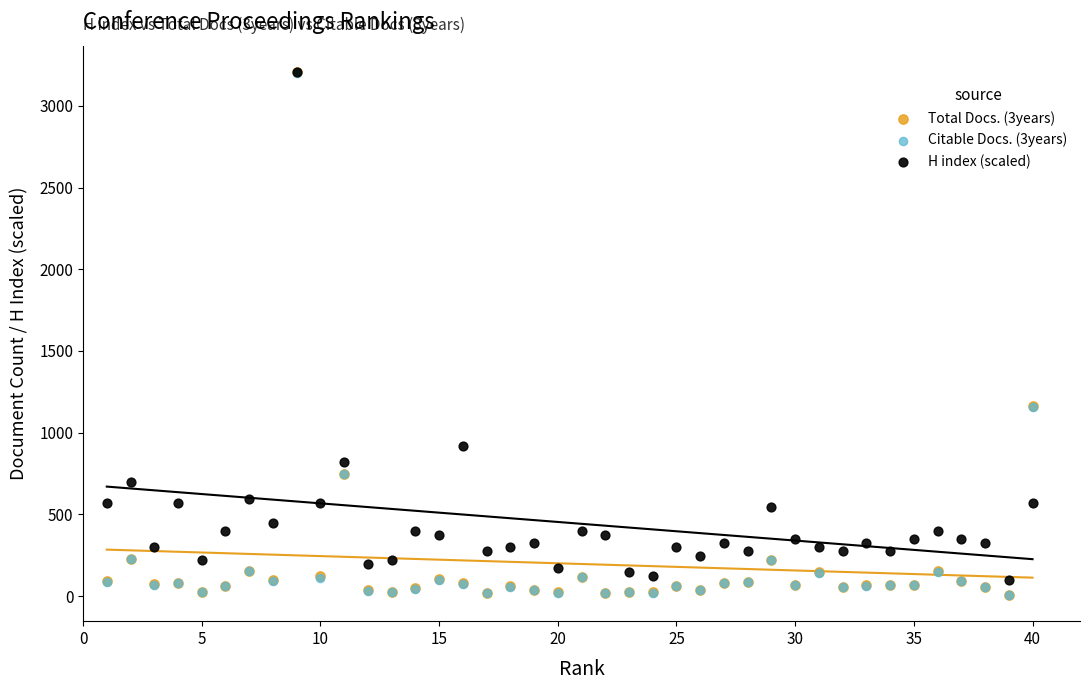

What are all the series names shown in the legend?

Total Docs. (3years), Citable Docs. (3years), H index (scaled)